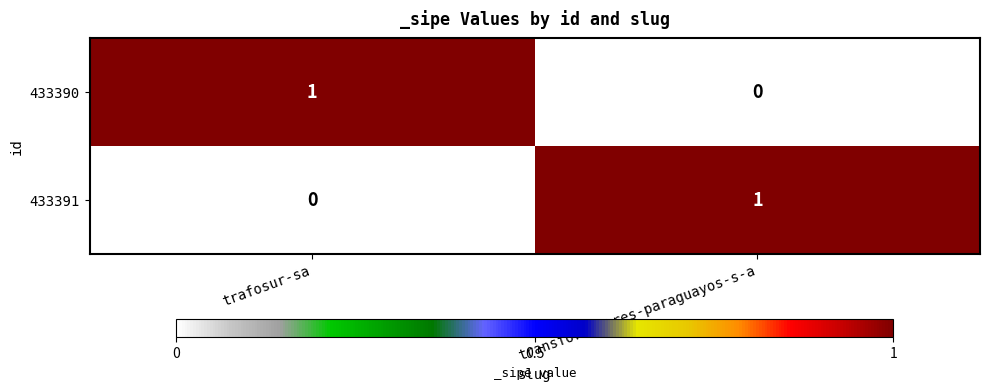

Is the value of 433391 at trafosur-sa greater than the value of 433390 at trafosur-sa?

No